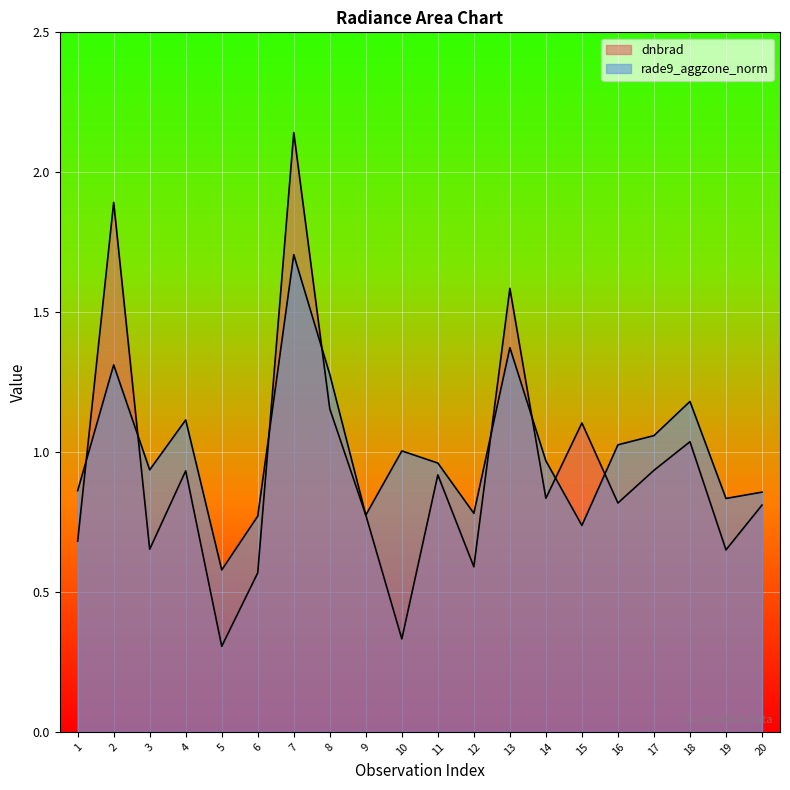

Count the number of data series in this chart.

2